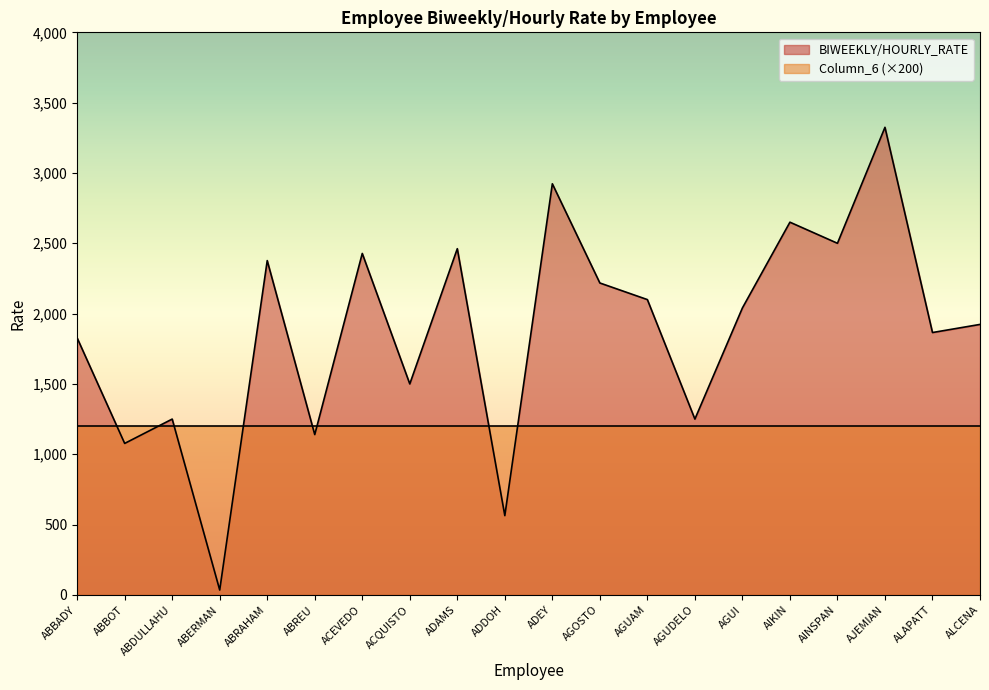

What is the label of the 1st point from the left?

ABBADY